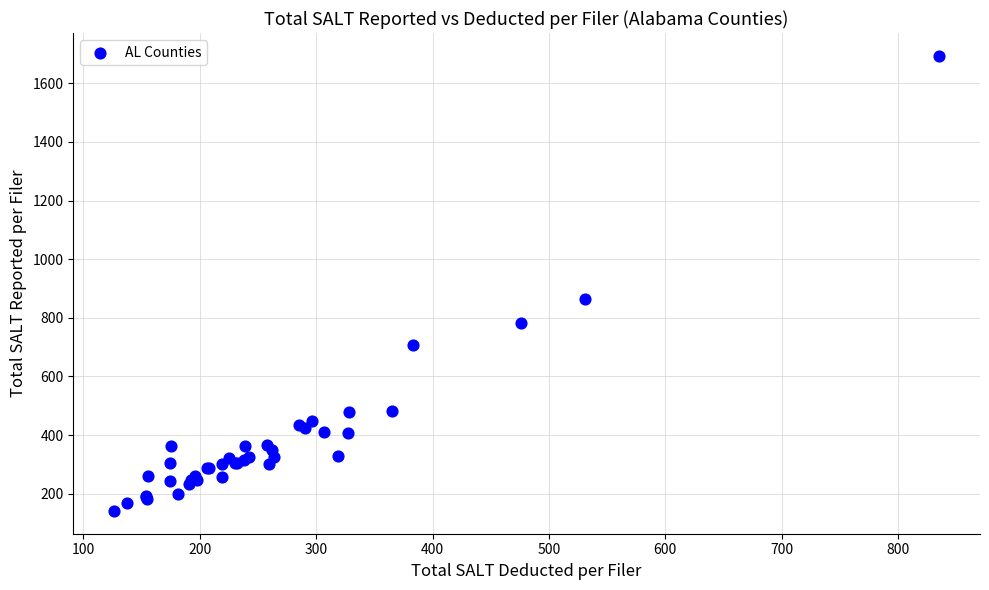

What Y value in the scatter plot is closest to 917?

863.3